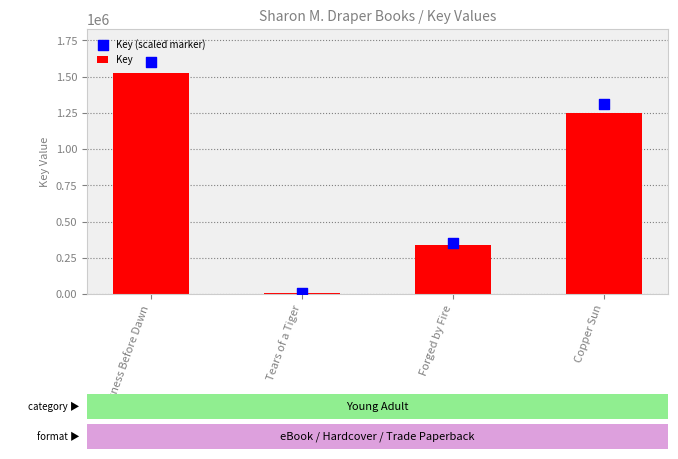

Which series reaches the maximum Y coordinate?

Key (scaled marker)